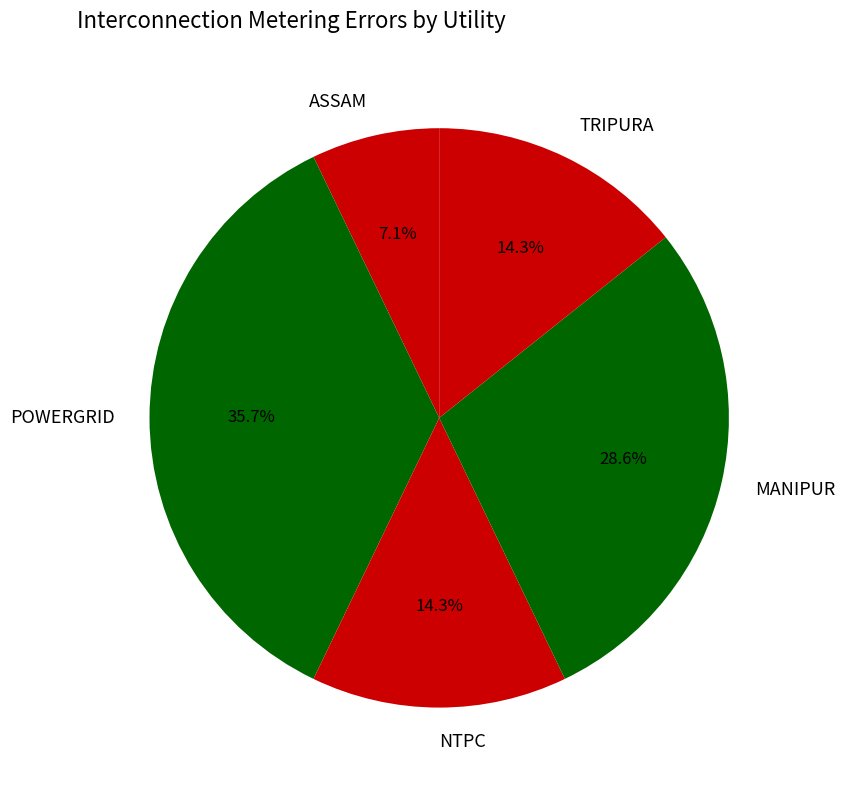

To the nearest percent, what percentage of the pie is ASSAM?

7%